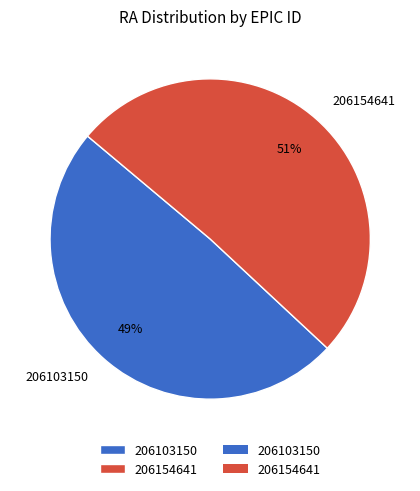

Does 206103150 account for over 50% of the chart?

No